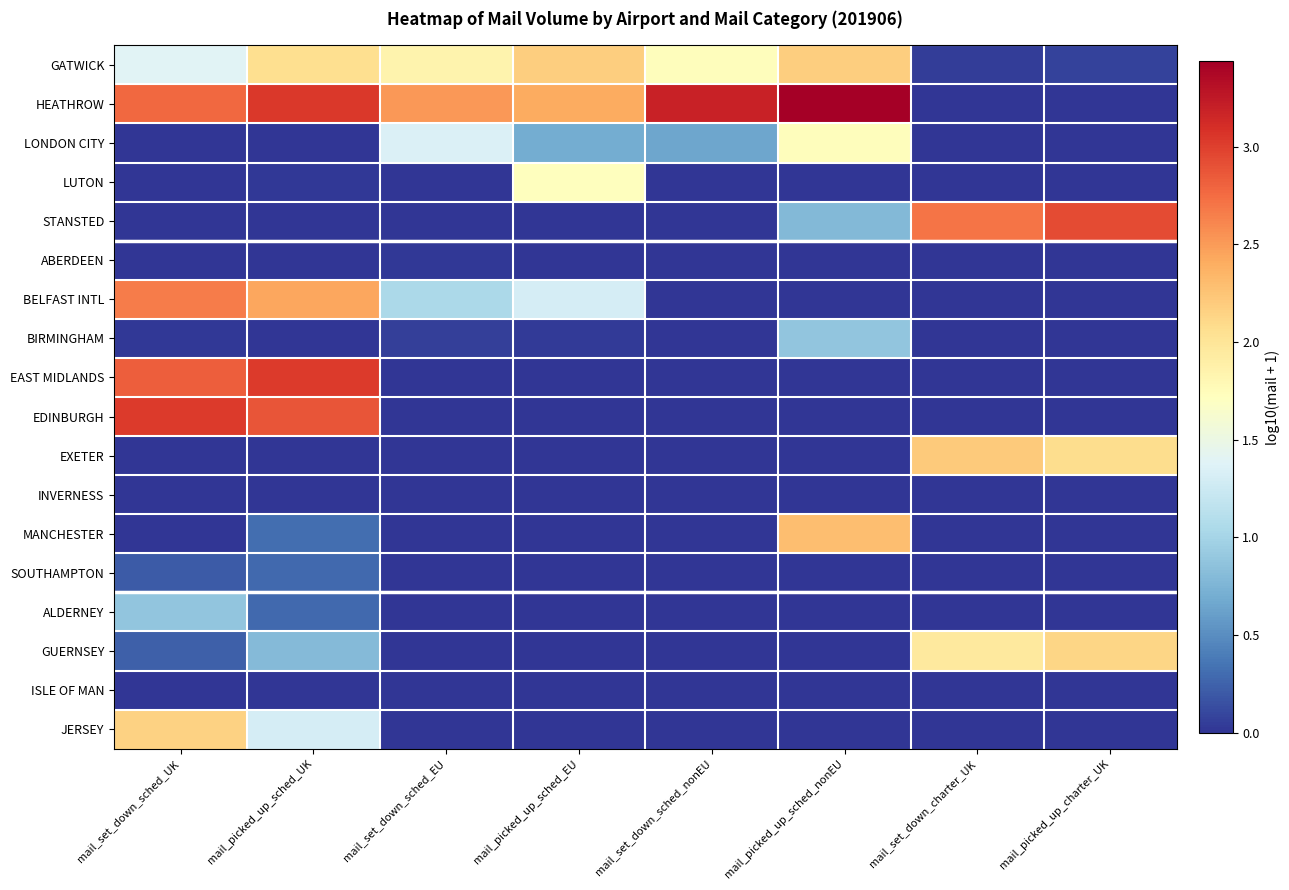

What is the total value across all series at mail_set_down_sched_UK?

16.2